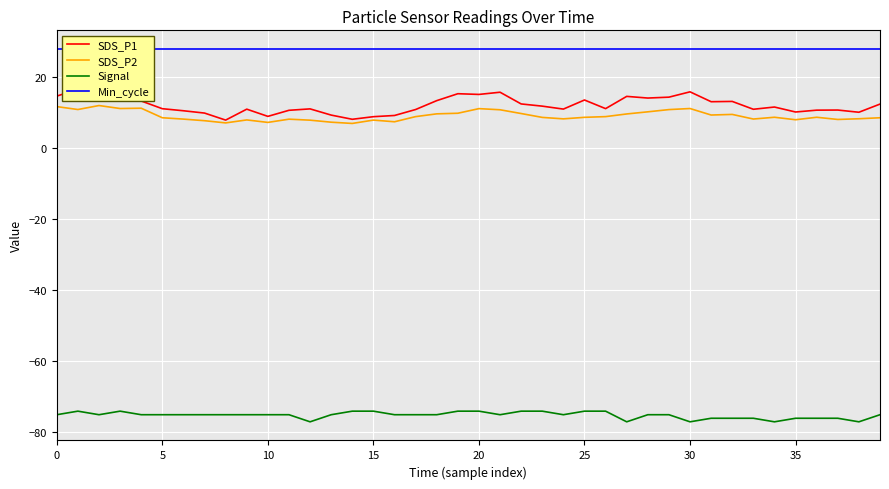

How many interior local peaks does the Signal series have?

2